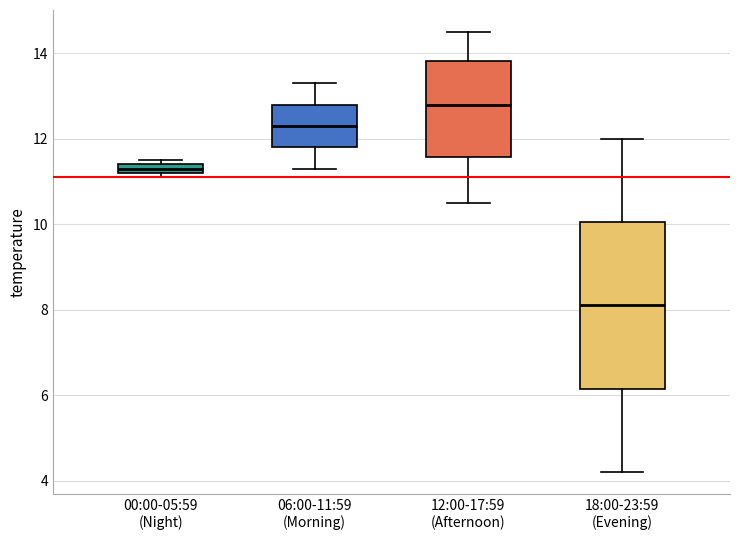

Which box is the tallest, from its lower edge to its upper edge?

18:00-23:59 (Evening)